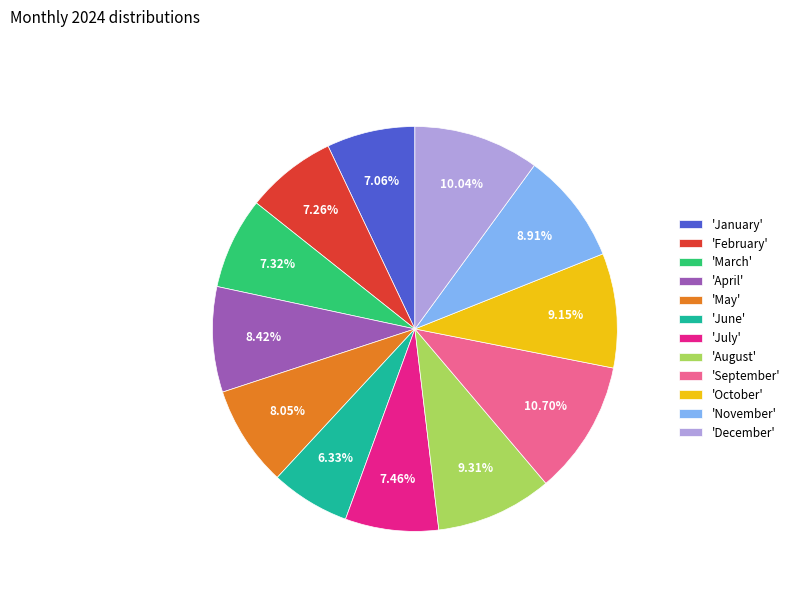

What is the ratio of the value at 'January' to the value at 'December'?

0.7